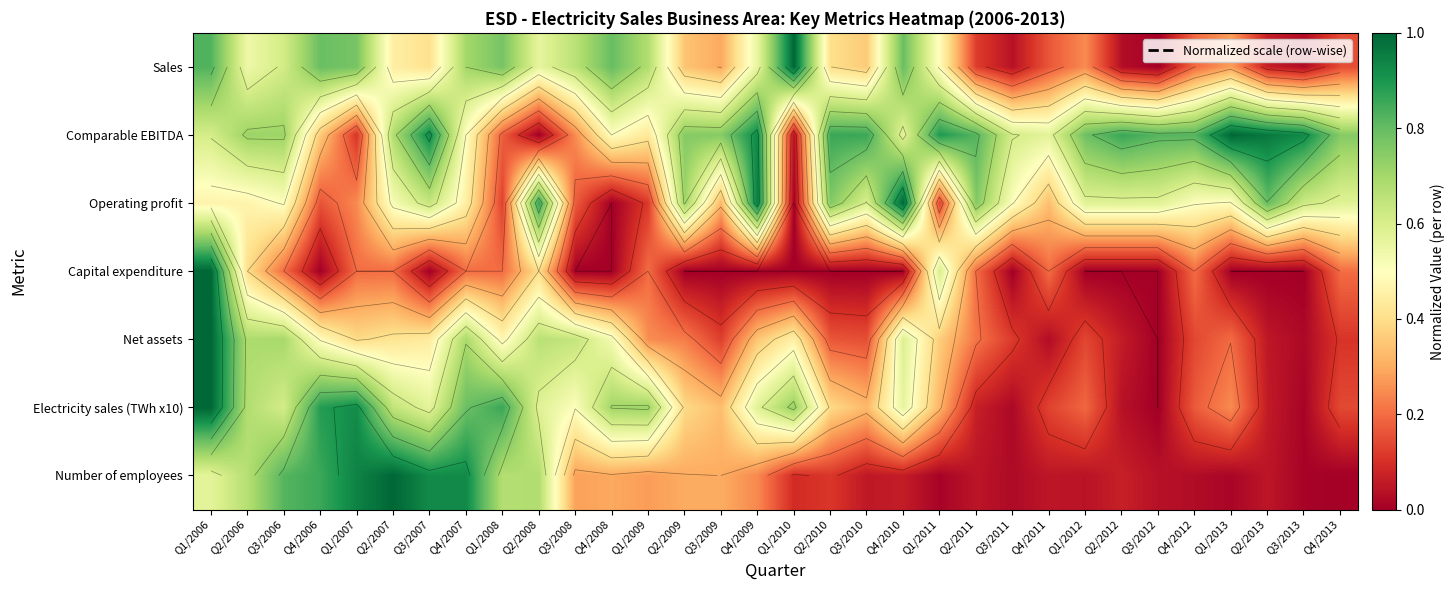

The value of Electricity sales (TWh x10) at Q1/2012 is 0.2. True or false?

True